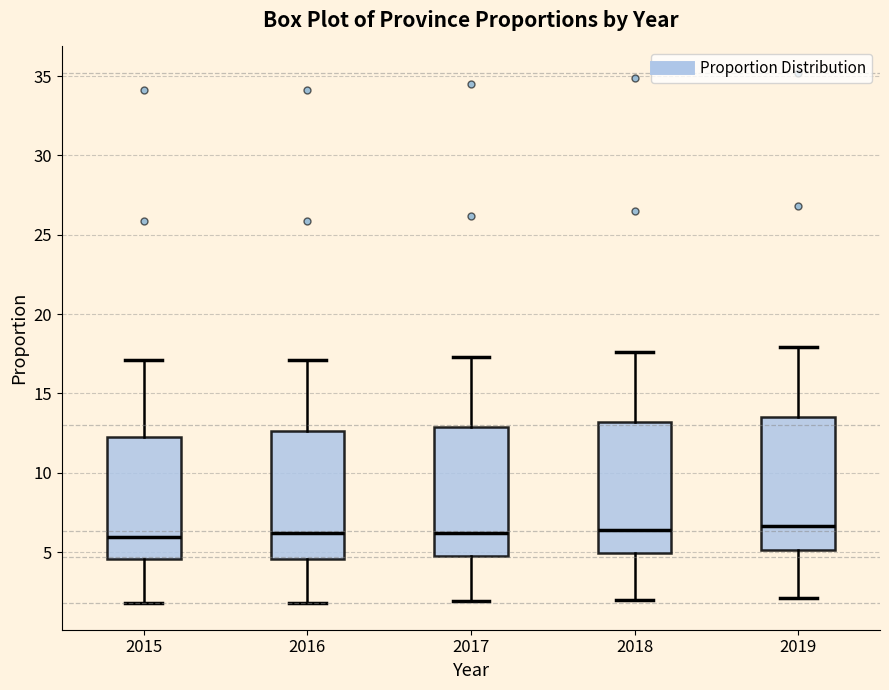

Reading left to right, transcribe this box plot: for each box, give where its median line is, the range the box spans, and where its two whiskers end, as read against the y-axis. The values are not printed on the chart, so give them approximately, as read against the axis.

2015: median 6.0, box 4.5 to 12.0, whiskers 2.0 to 17.0
2016: median 6.0, box 4.5 to 12.5, whiskers 2.0 to 17.0
2017: median 6.0, box 4.5 to 13.0, whiskers 2.0 to 17.5
2018: median 6.5, box 5.0 to 13.0, whiskers 2.0 to 17.5
2019: median 6.5, box 5.0 to 13.5, whiskers 2.0 to 18.0